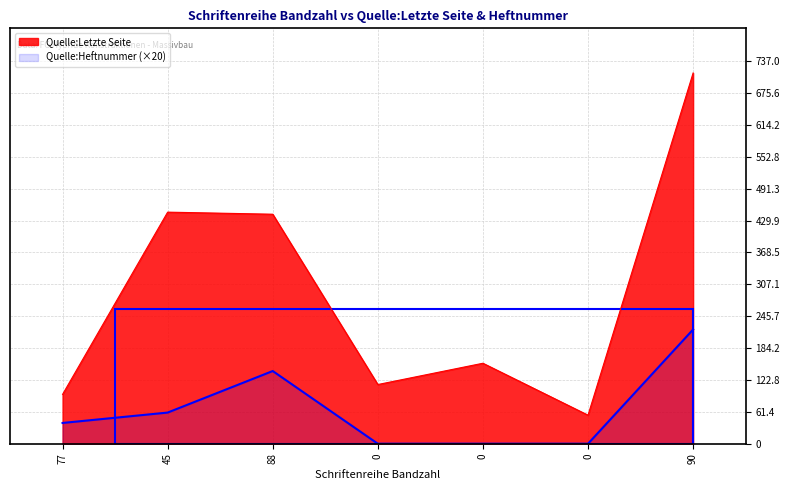

Does the chart display data point markers on the line(s)?

No